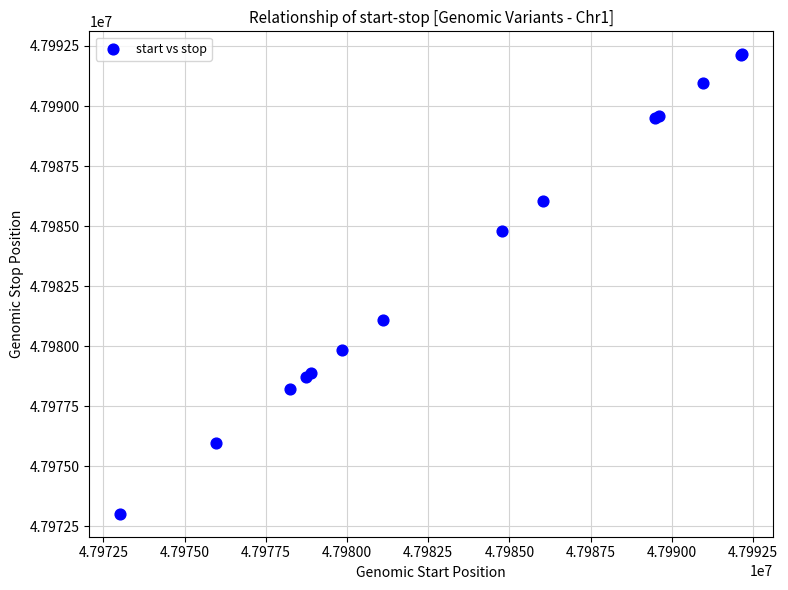

What Y value in the scatter plot is closest to 47982590?

47981097